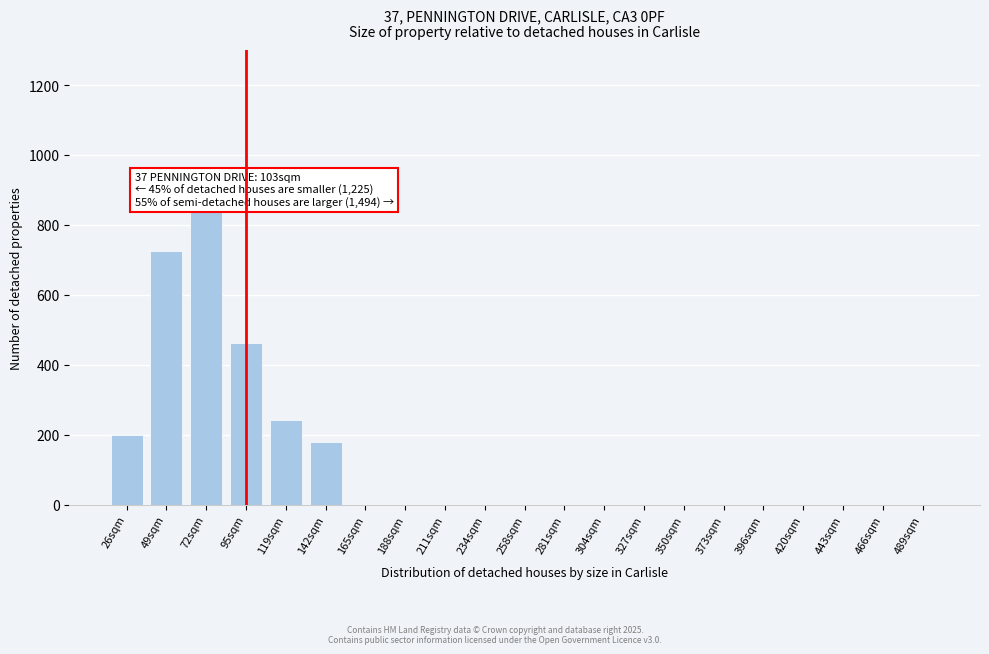

Reading right to left, what are all the values shown in this chart?

489sqm=0	466sqm=0	443sqm=0	420sqm=0	396sqm=0	373sqm=0	350sqm=0	327sqm=0	304sqm=0	281sqm=0	258sqm=0	234sqm=0	211sqm=0	188sqm=0	165sqm=0	142sqm=178	119sqm=243	95sqm=462	72sqm=840	49sqm=724	26sqm=198